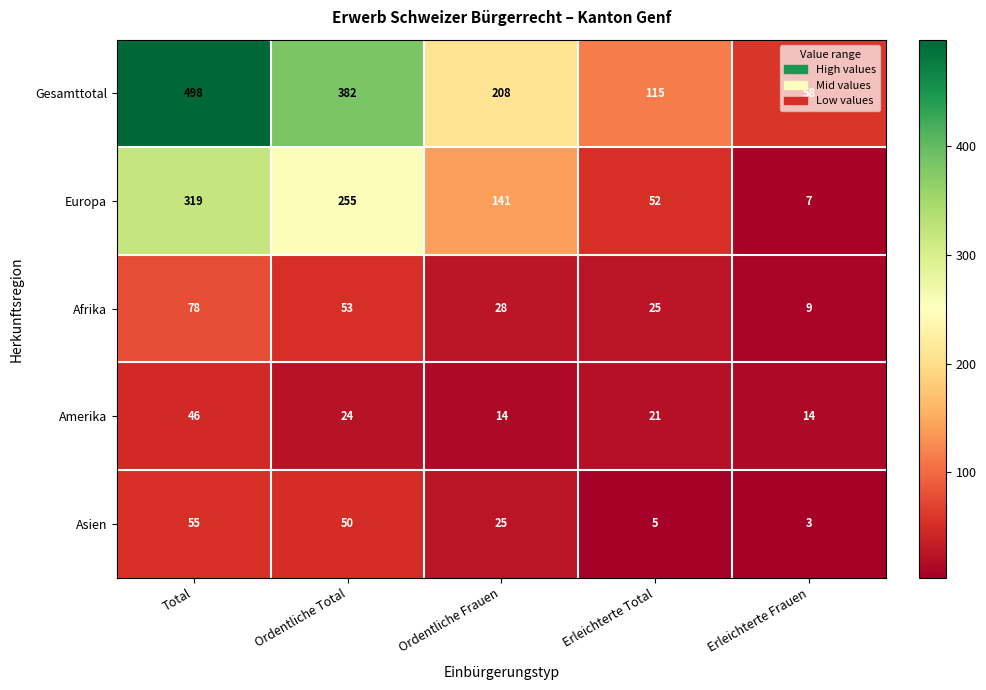

At Total, list the series in order from largest to smallest.

Gesamttotal, Europa, Afrika, Asien, Amerika